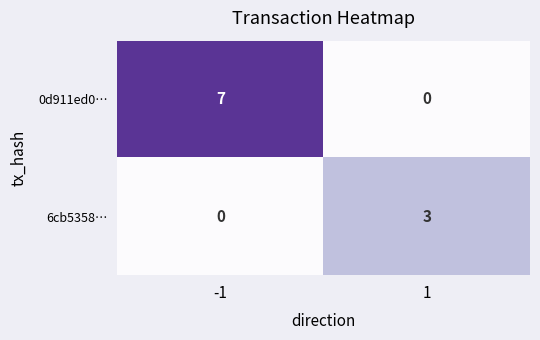

Rank the series at 1 from lowest to highest value.

0d911ed0…, 6cb5358…